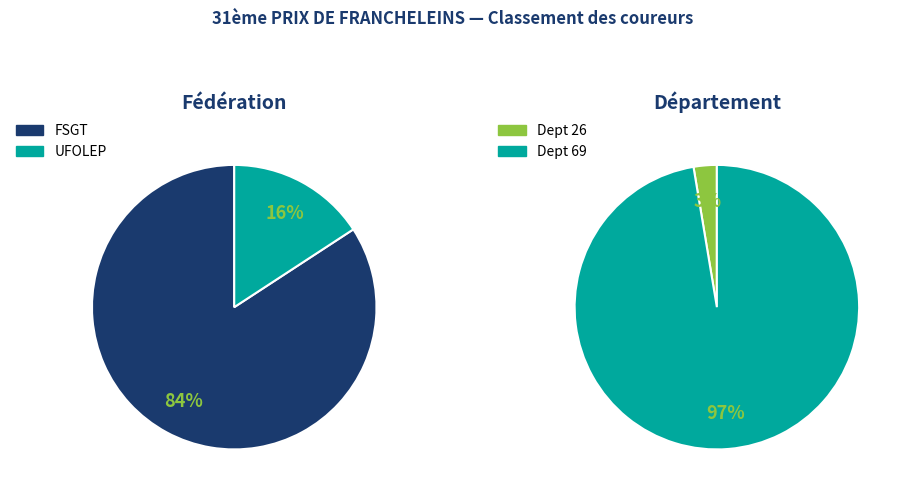

Does UFOLEP represent more than half of the total?

No